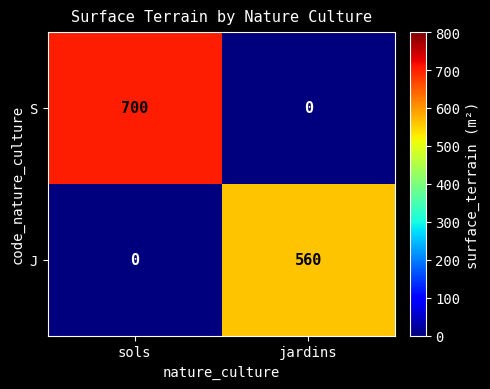

List the series in order of their peak value, highest first.

S, J